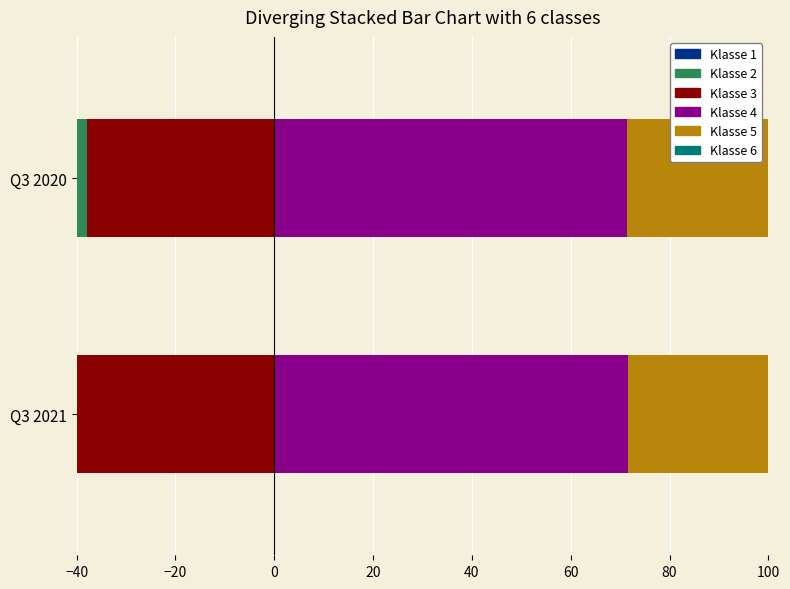

Between Q3 2020 and Q3 2021, which is larger?

Q3 2020